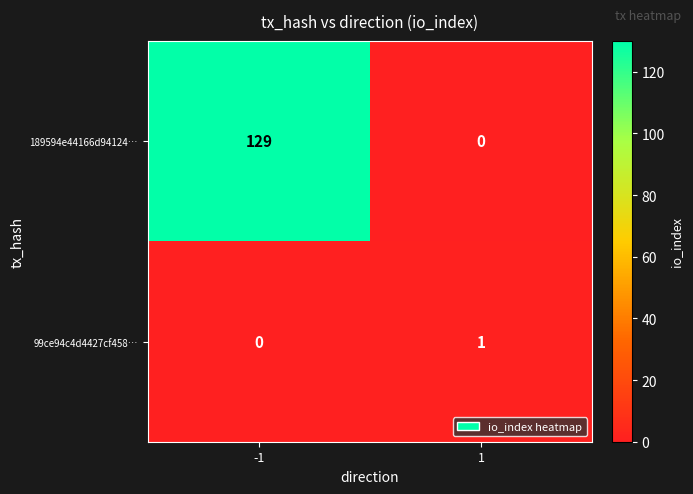

What is the total value across all series at 1?

1